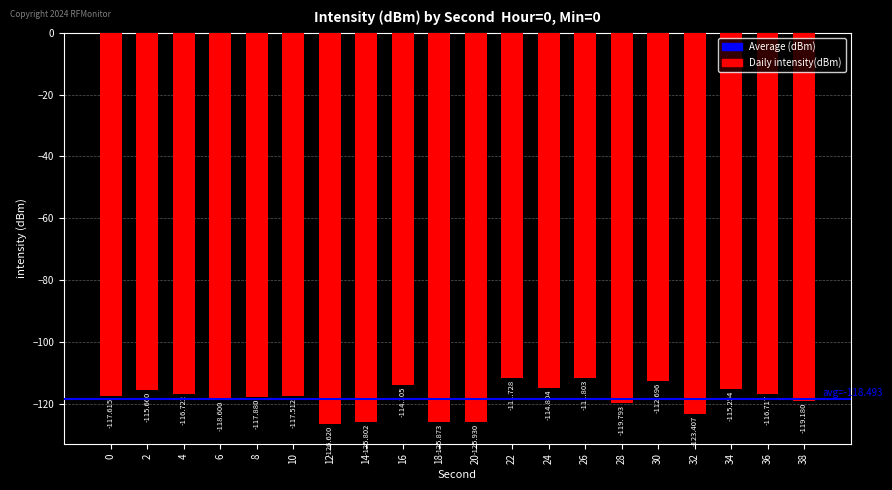

What is the value of the 11th bar from the left?

-125.9